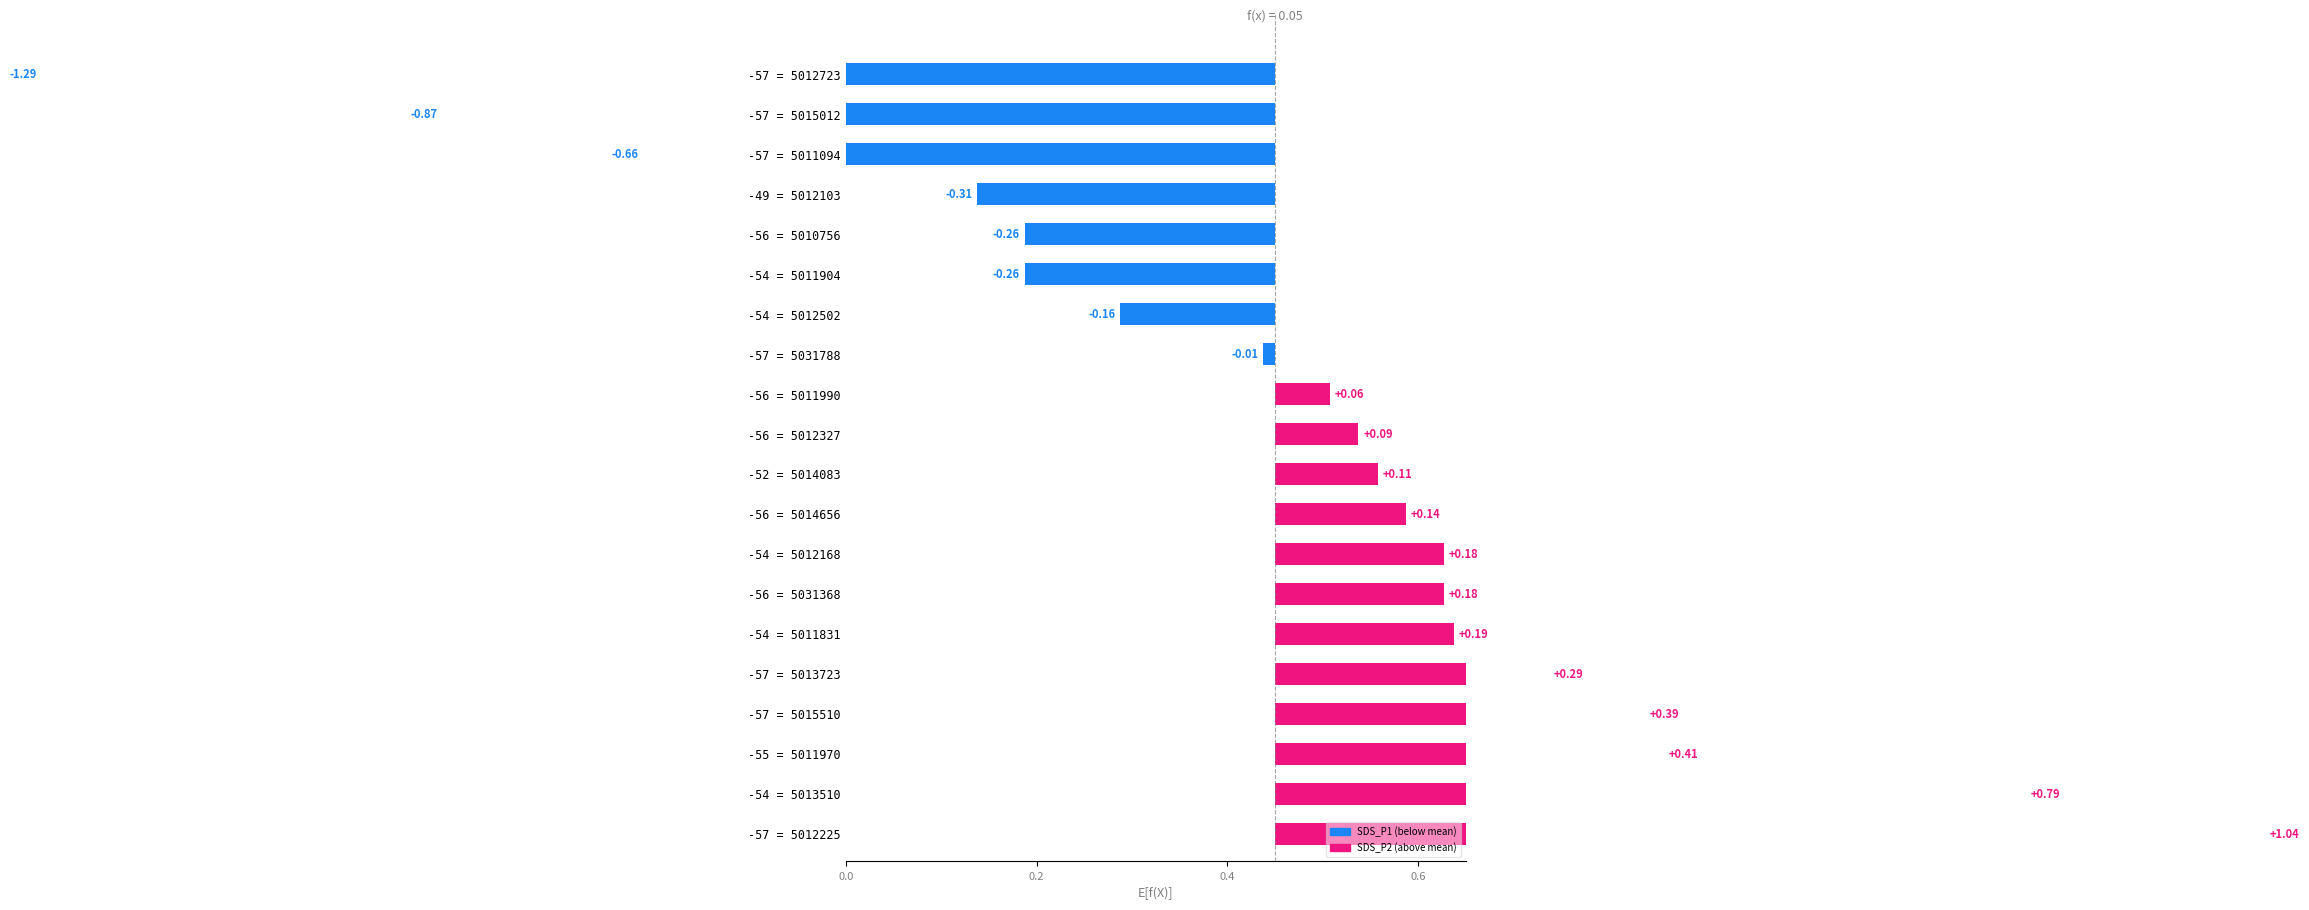

How many values are below zero?

8